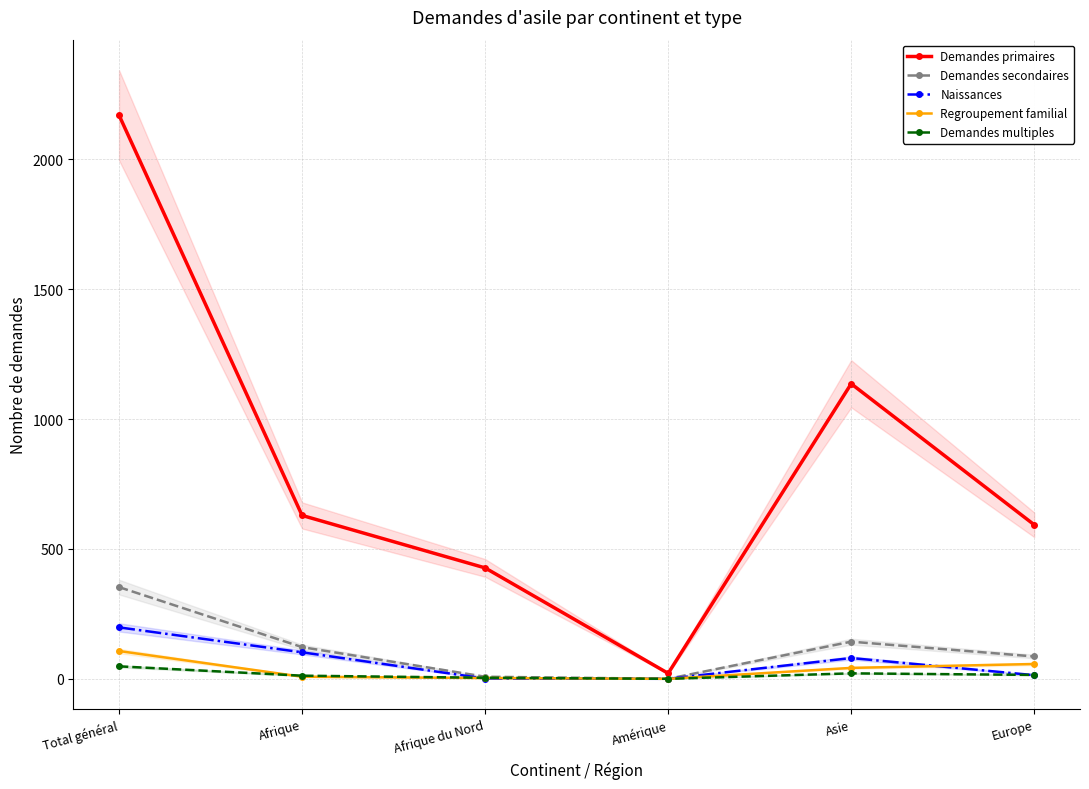

Is it true that Regroupement familial equals 57 at Europe?

True